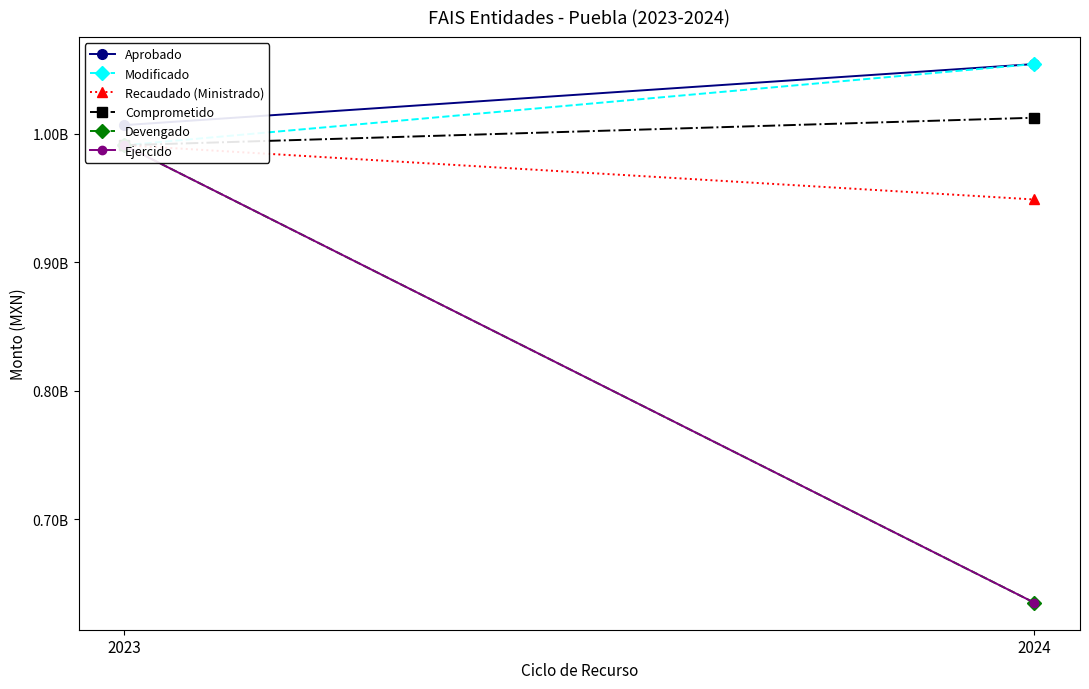

At which label is Comprometido closest to 1001866127?

2023